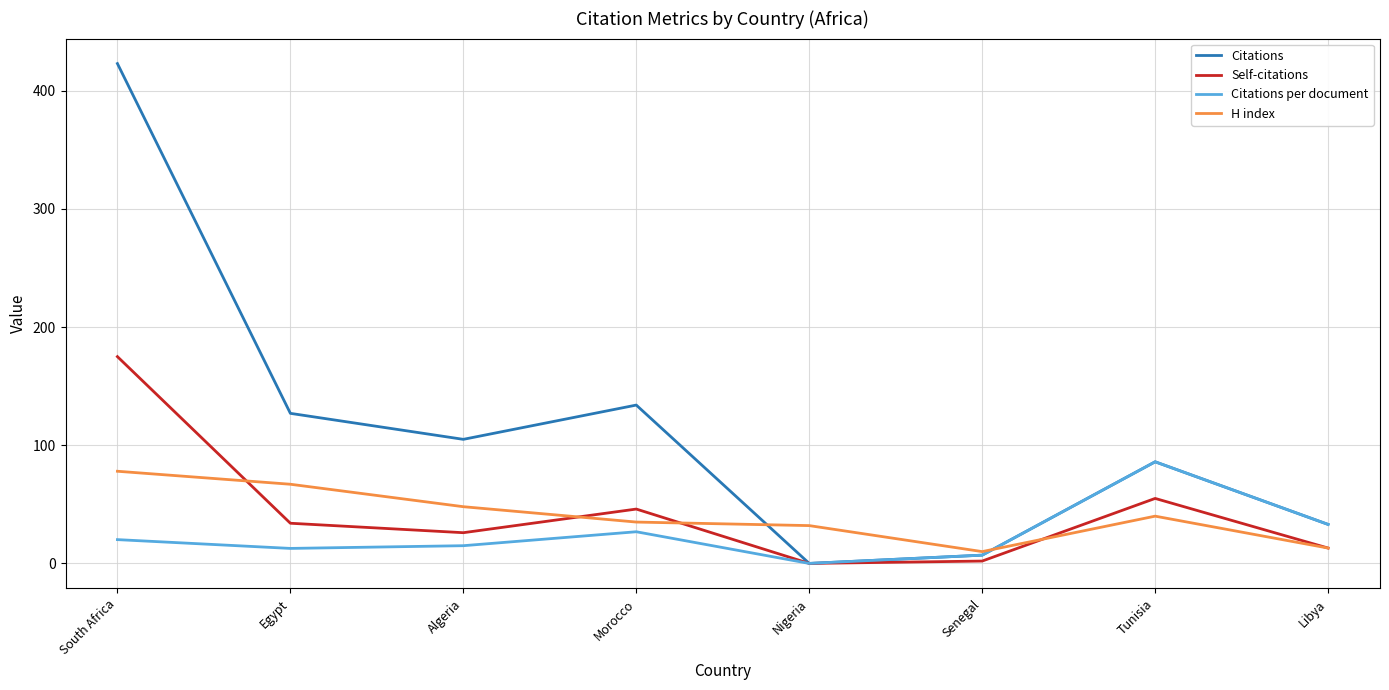

How many lines are shown in the chart?

4